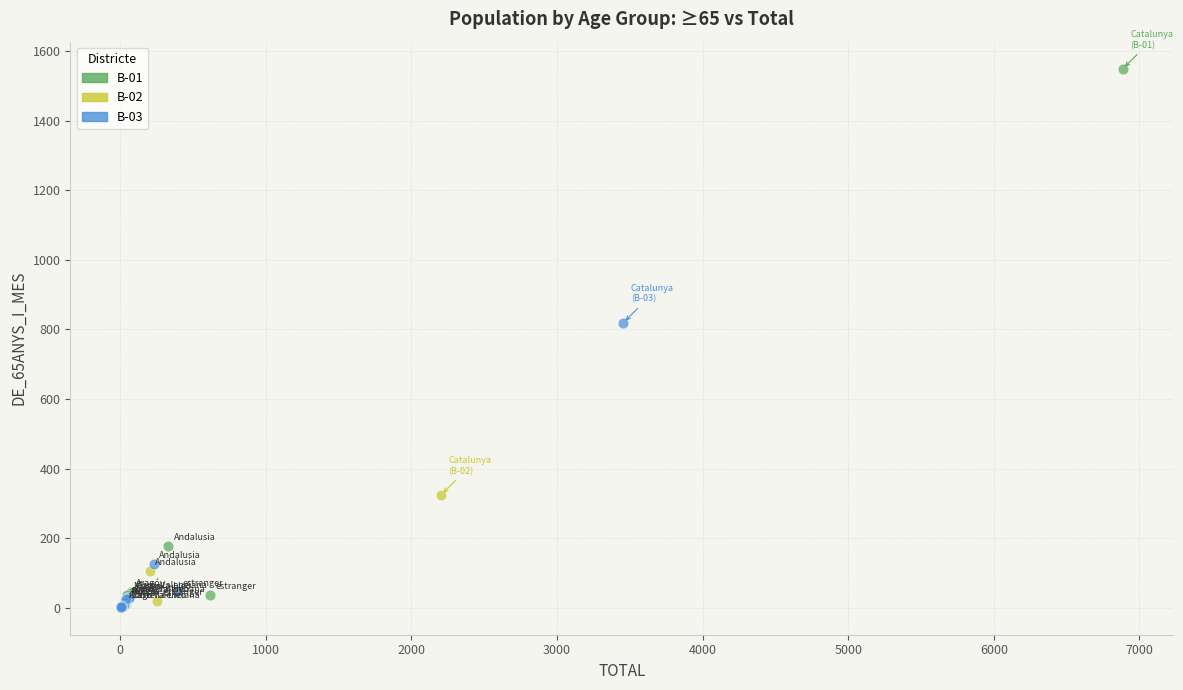

Which series reaches the maximum Y coordinate?

B-01